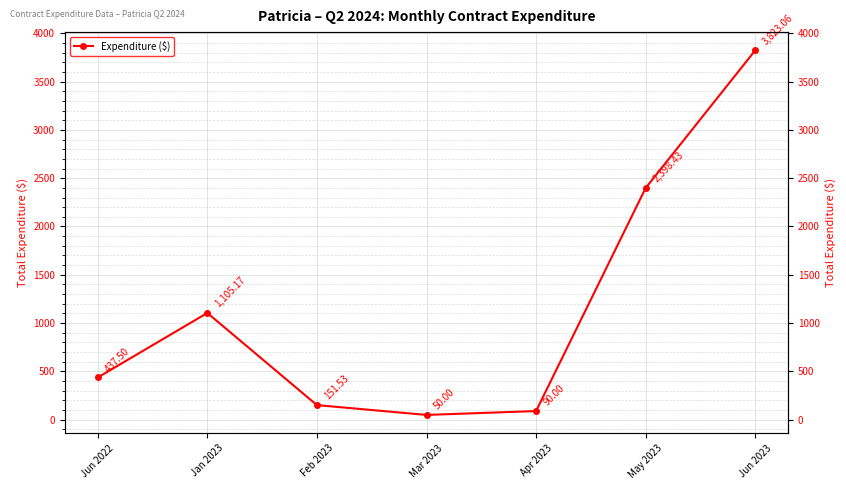

What position from the left is Jun 2022?

1